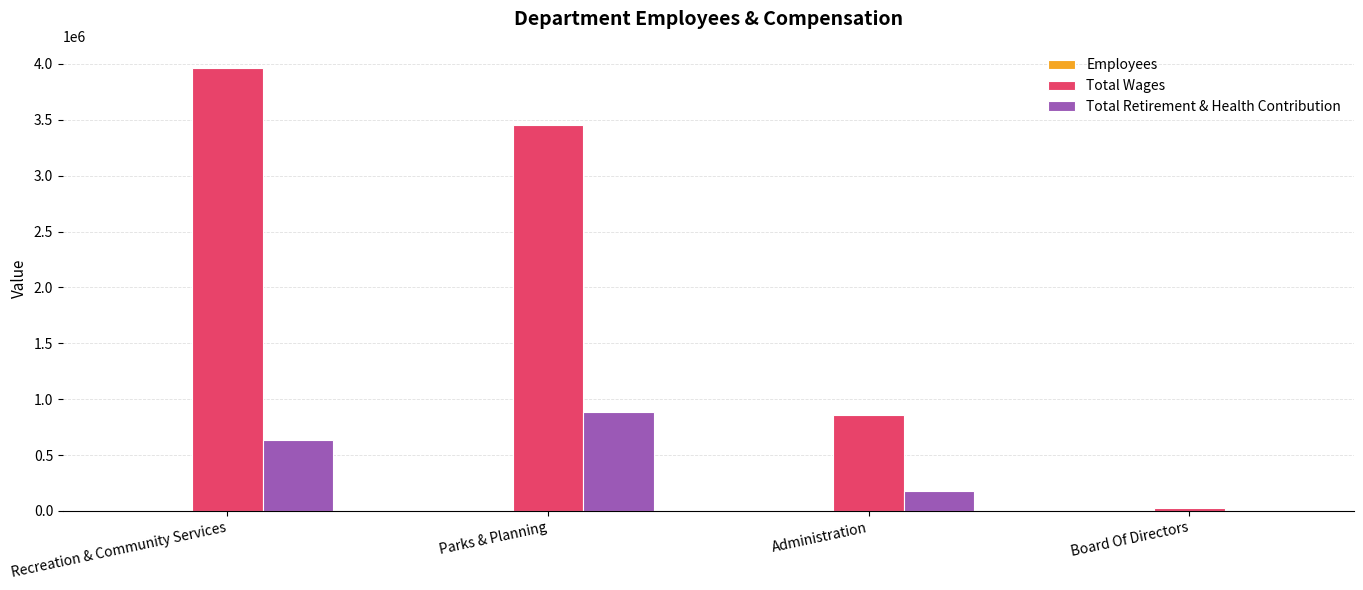

At which category is the sum across all series the highest?

Recreation & Community Services